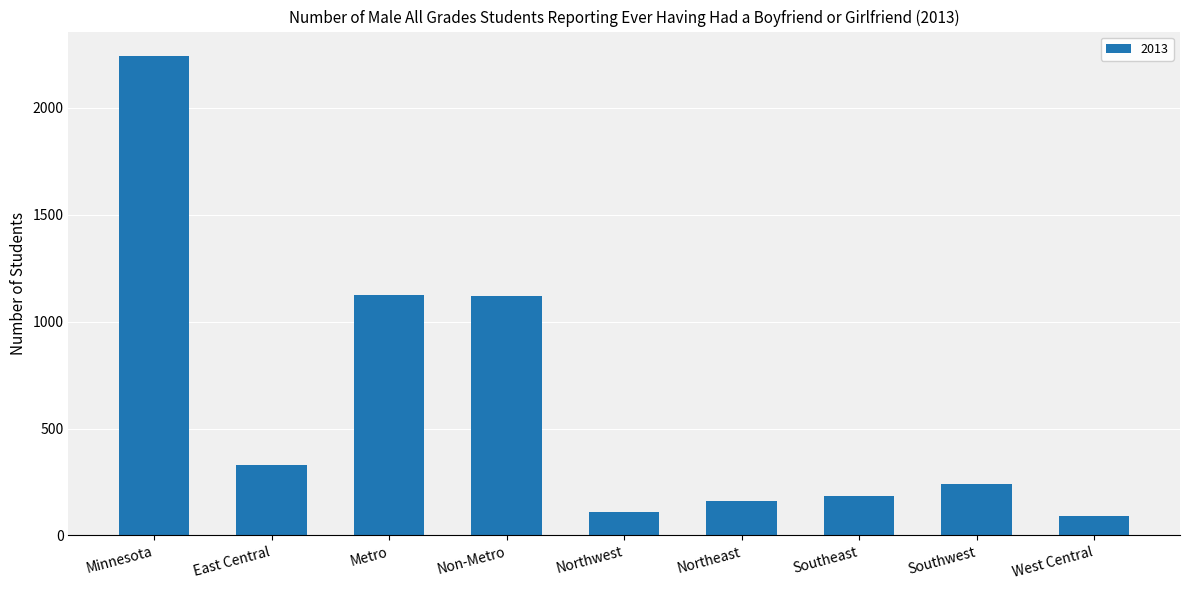

What is the label of the 3rd bar from the left?

Metro